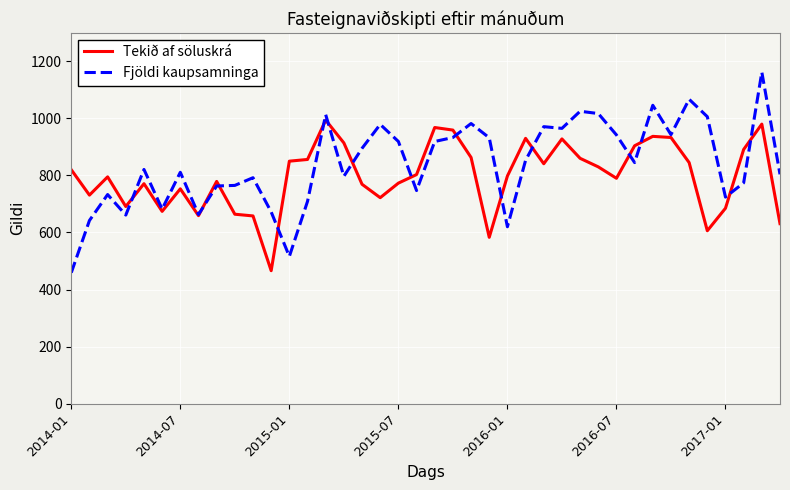

Rank the series by their maximum value, from lowest to highest.

Tekið af söluskrá, Fjöldi kaupsamninga